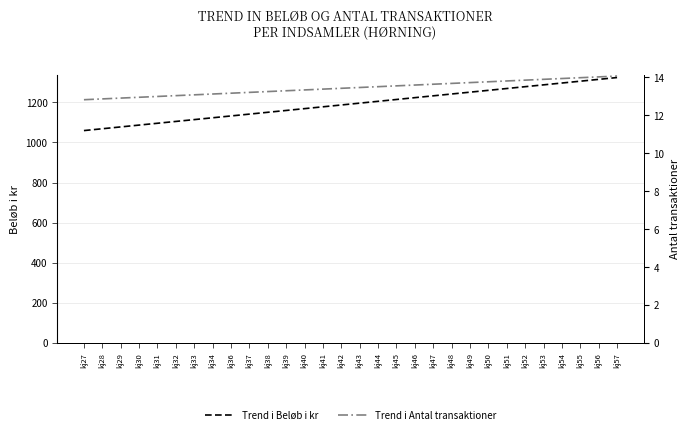

How many data points does each series have?

30